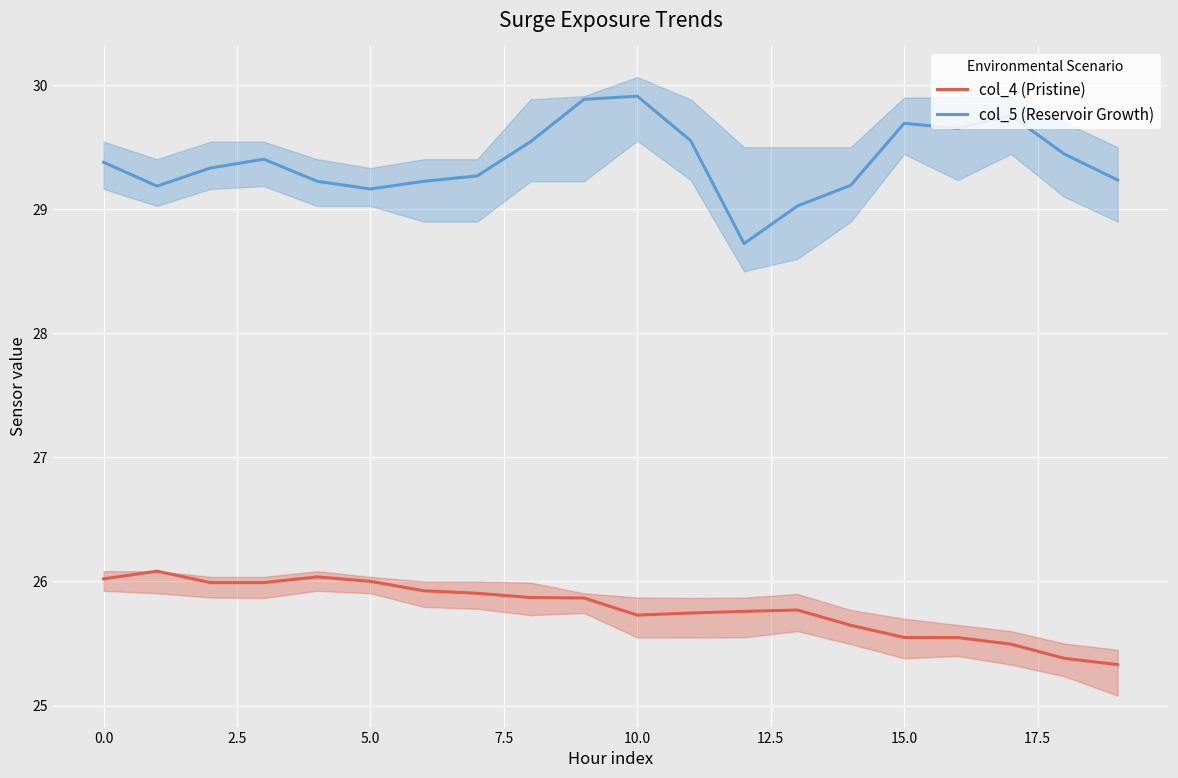

Does the chart display data point markers on the line(s)?

No